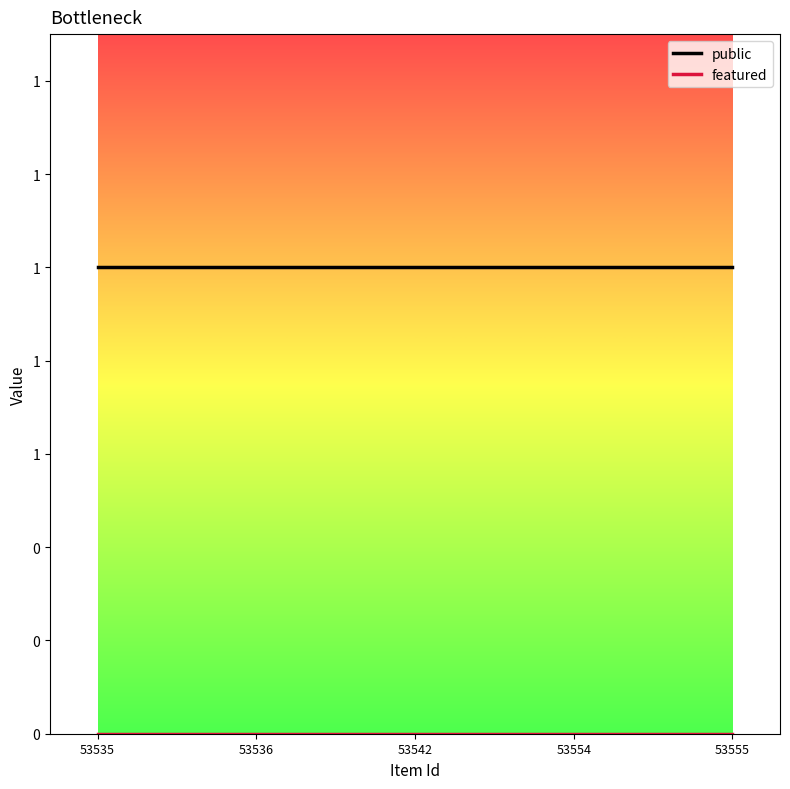

True or false: public has more than 2 points higher than both neighbors.

False